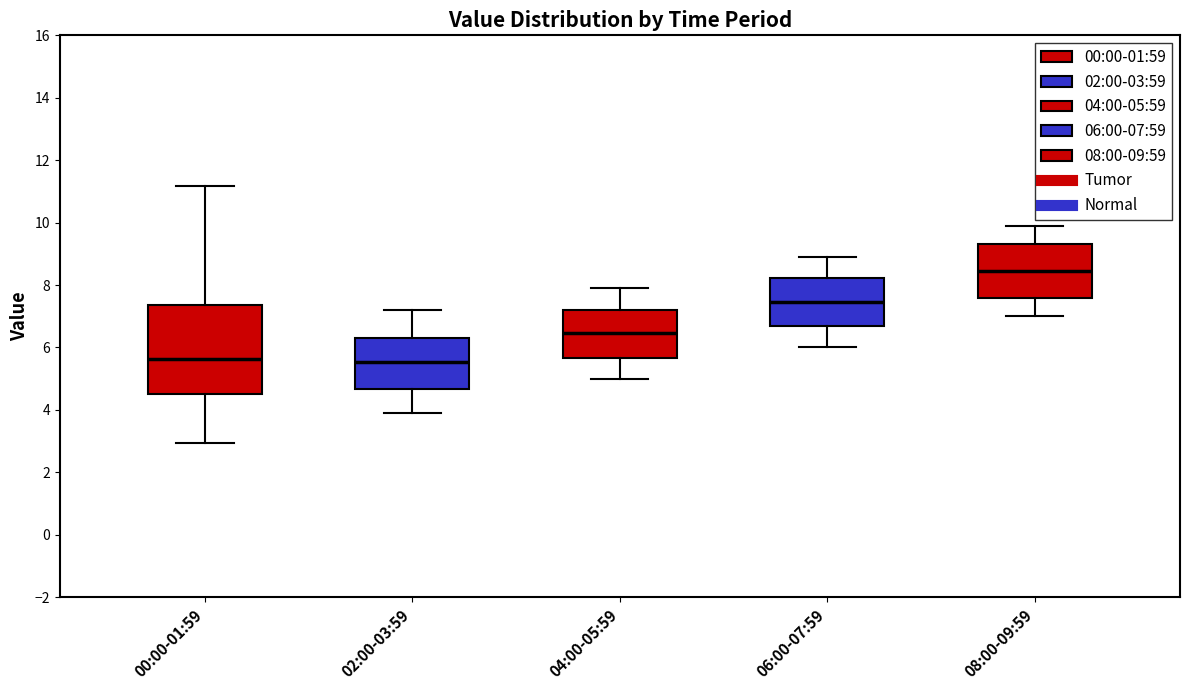

Comparing the boxes themselves (not the whiskers), which one is the tallest?

00:00-01:59